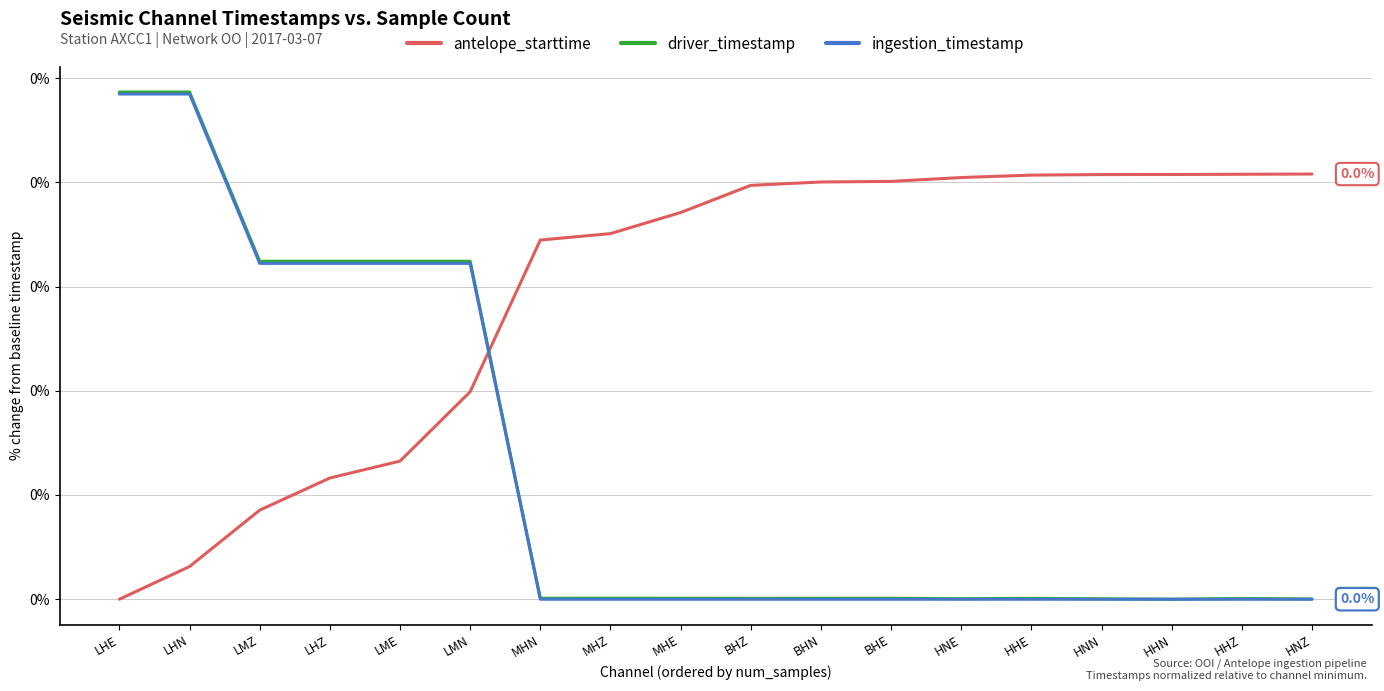

Where do antelope_starttime and ingestion_timestamp first cross each other?

LMN and MHN